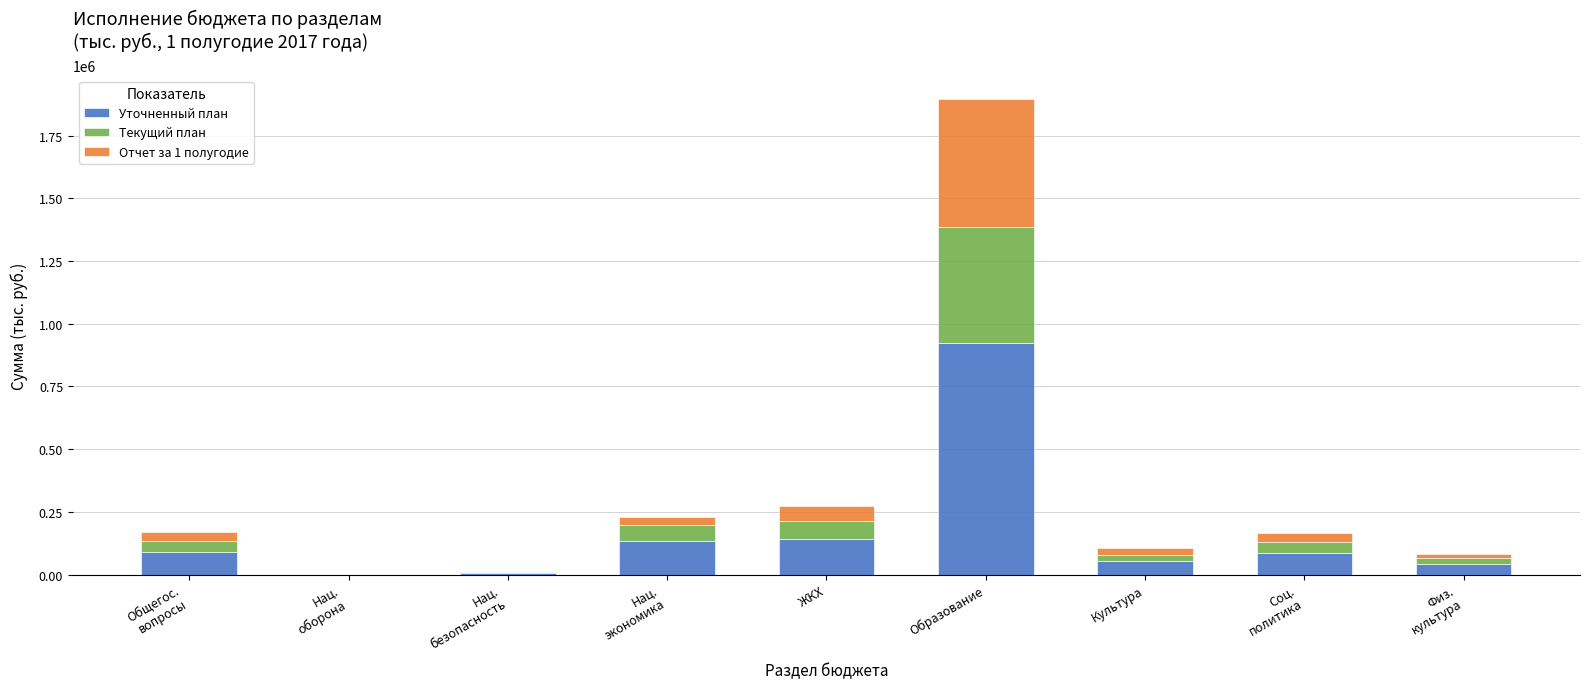

What is the sum of all Уточненный план values?

1481535.7